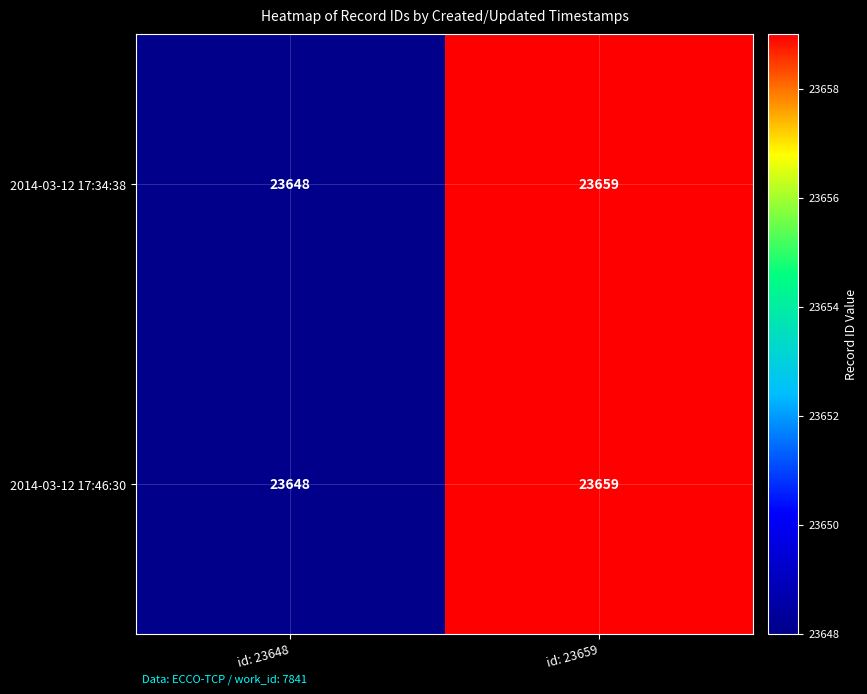

True or false: 2014-03-12 17:34:38 has a value of 23648 at id: 23648.

True